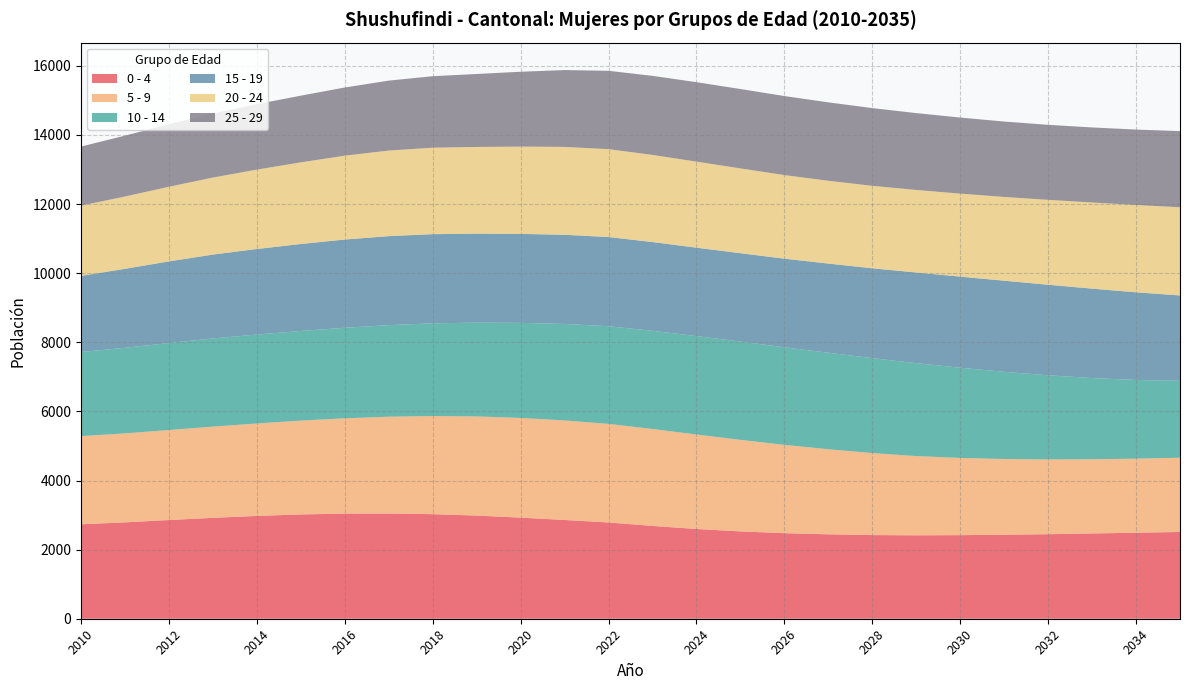

Reading left to right, transcribe all the data shown in this chart.

0 - 4: 2010=2733	2011=2789	2012=2856	2013=2920	2014=2975	2015=3018	2016=3042	2017=3044	2018=3026	2019=2985	2020=2926	2021=2858	2022=2785	2023=2686	2024=2597	2025=2527	2026=2476	2027=2443	2028=2421	2029=2414	2030=2419	2031=2430	2032=2446	2033=2468	2034=2489	2035=2511
5 - 9: 2010=2551	2011=2575	2012=2605	2013=2640	2014=2675	2015=2715	2016=2758	2017=2802	2018=2840	2019=2869	2020=2885	2021=2880	2022=2854	2023=2805	2024=2735	2025=2649	2026=2556	2027=2462	2028=2373	2029=2293	2030=2234	2031=2192	2032=2164	2033=2148	2034=2142	2035=2149
10 - 14: 2010=2436	2011=2476	2012=2517	2013=2551	2014=2574	2015=2595	2016=2620	2017=2650	2018=2682	2019=2714	2020=2751	2021=2792	2022=2826	2023=2841	2024=2847	2025=2845	2026=2823	2027=2792	2028=2746	2029=2689	2030=2610	2031=2523	2032=2435	2033=2349	2034=2278	2035=2224
15 - 19: 2010=2201	2011=2286	2012=2363	2013=2427	2014=2476	2015=2517	2016=2553	2017=2576	2018=2581	2019=2575	2020=2575	2021=2581	2022=2581	2023=2569	2024=2559	2025=2557	2026=2565	2027=2581	2028=2601	2029=2624	2030=2637	2031=2637	2032=2620	2033=2588	2034=2537	2035=2472
20 - 24: 2010=2032	2011=2093	2012=2159	2013=2229	2014=2297	2015=2362	2016=2427	2017=2477	2018=2502	2019=2510	2020=2526	2021=2543	2022=2543	2023=2521	2024=2490	2025=2454	2026=2419	2027=2396	2028=2387	2029=2388	2030=2402	2031=2424	2032=2457	2033=2492	2034=2527	2035=2551
25 - 29: 2010=1711	2011=1761	2012=1809	2013=1855	2014=1894	2015=1930	2016=1973	2017=2023	2018=2069	2019=2111	2020=2166	2021=2224	2022=2267	2023=2288	2024=2299	2025=2297	2026=2287	2027=2269	2028=2249	2029=2224	2030=2201	2031=2182	2032=2171	2033=2172	2034=2183	2035=2204